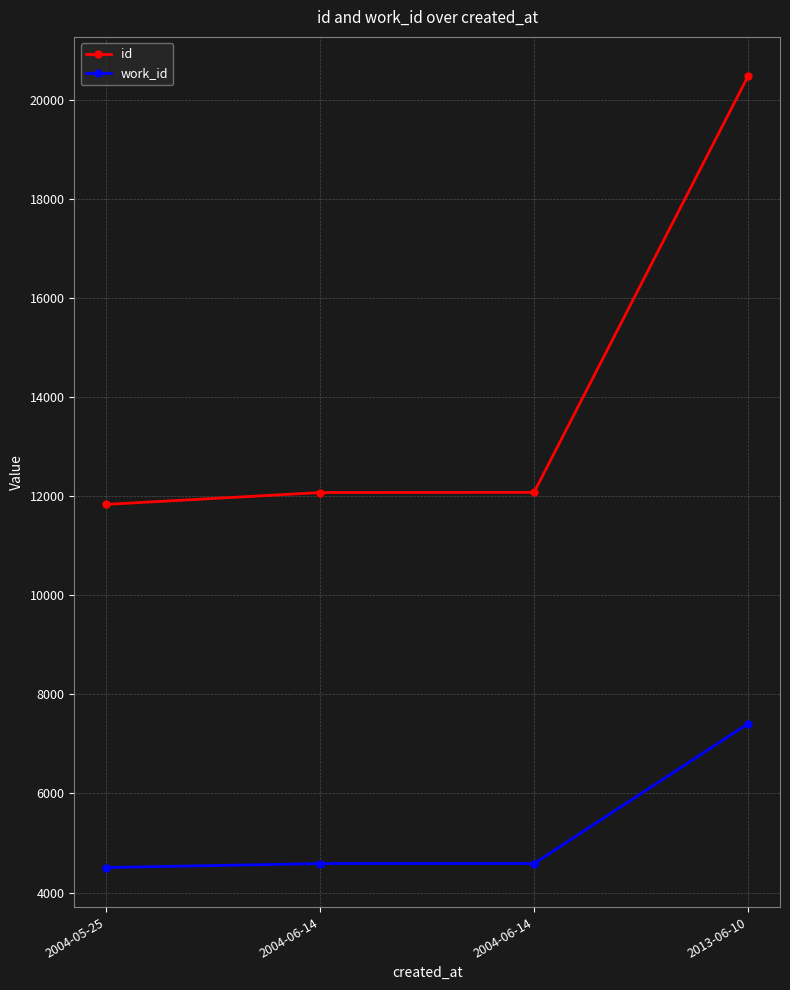

At how many categories does at least one series exceed 15370?

1